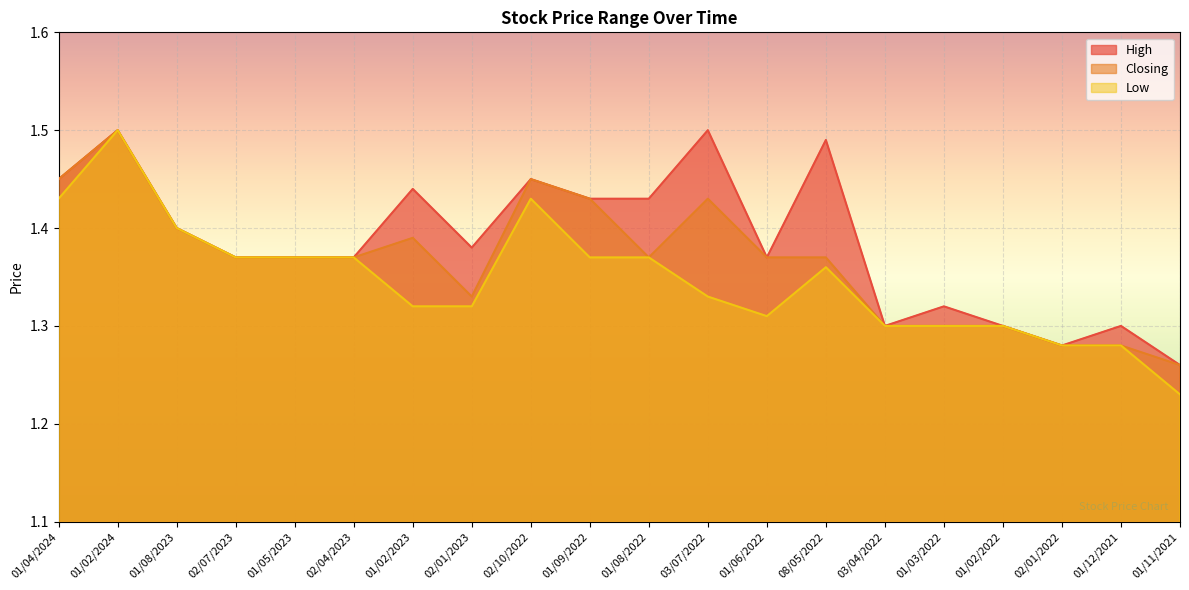

The Closing series shows 1.3 at 03/04/2022. True or false?

True